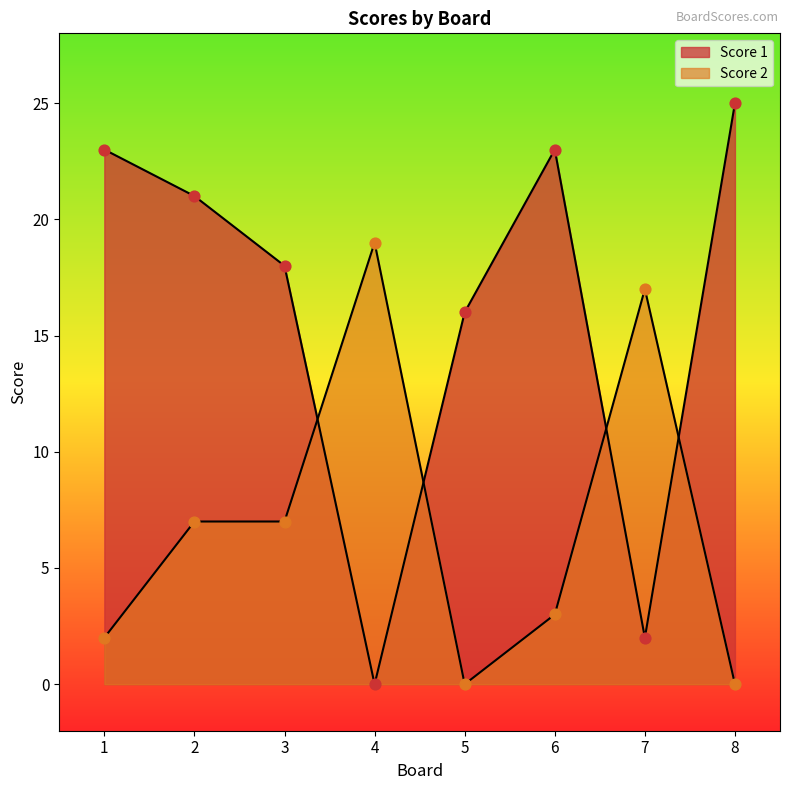

Which series reaches the minimum Y coordinate?

Score 1